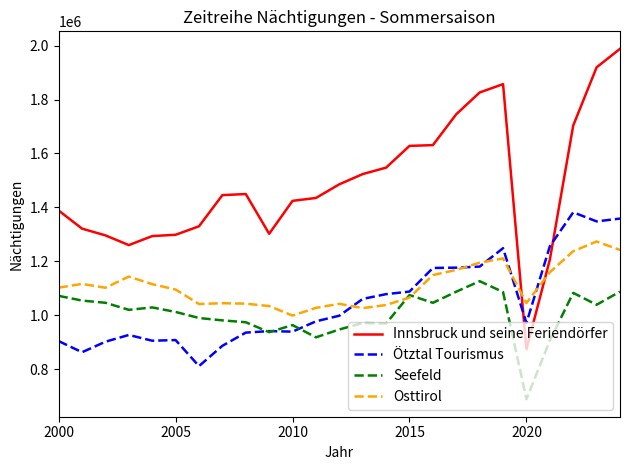

What is the sum of all Ötztal Tourismus values?

26233162